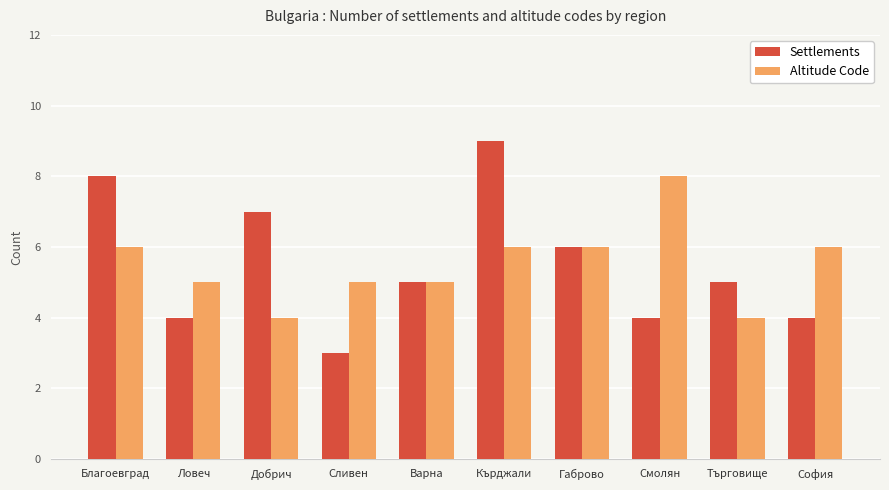

How many distinct data groups are displayed?

2